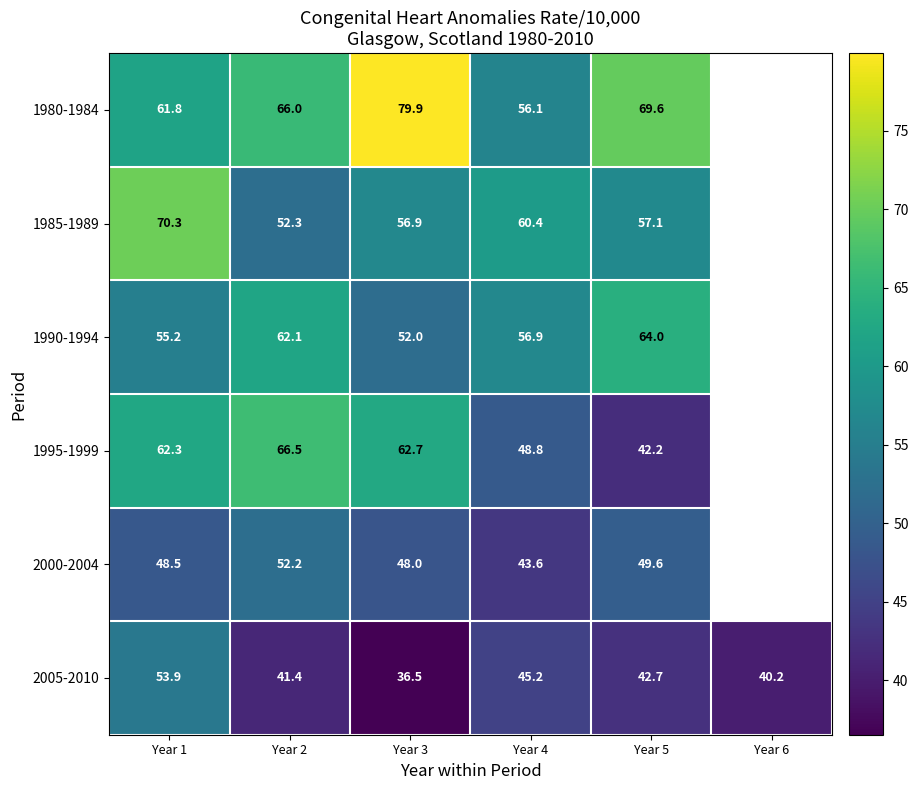

The value of 1980-1984 at Year 3 is 79.9. True or false?

True